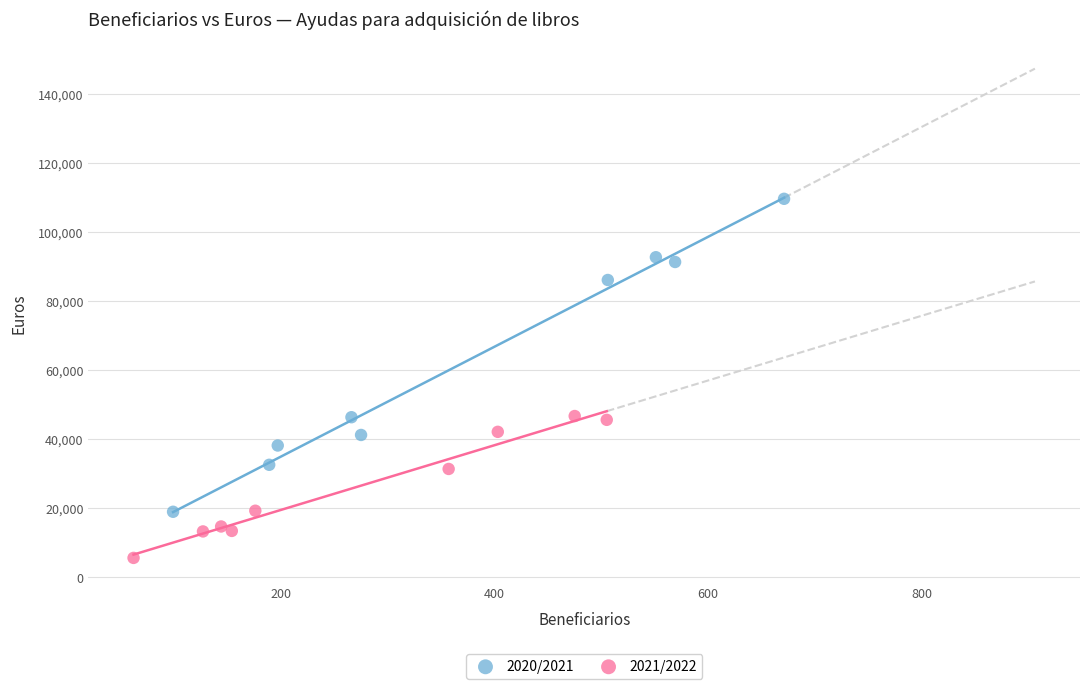

What are all the series names shown in the legend?

2020/2021, 2021/2022